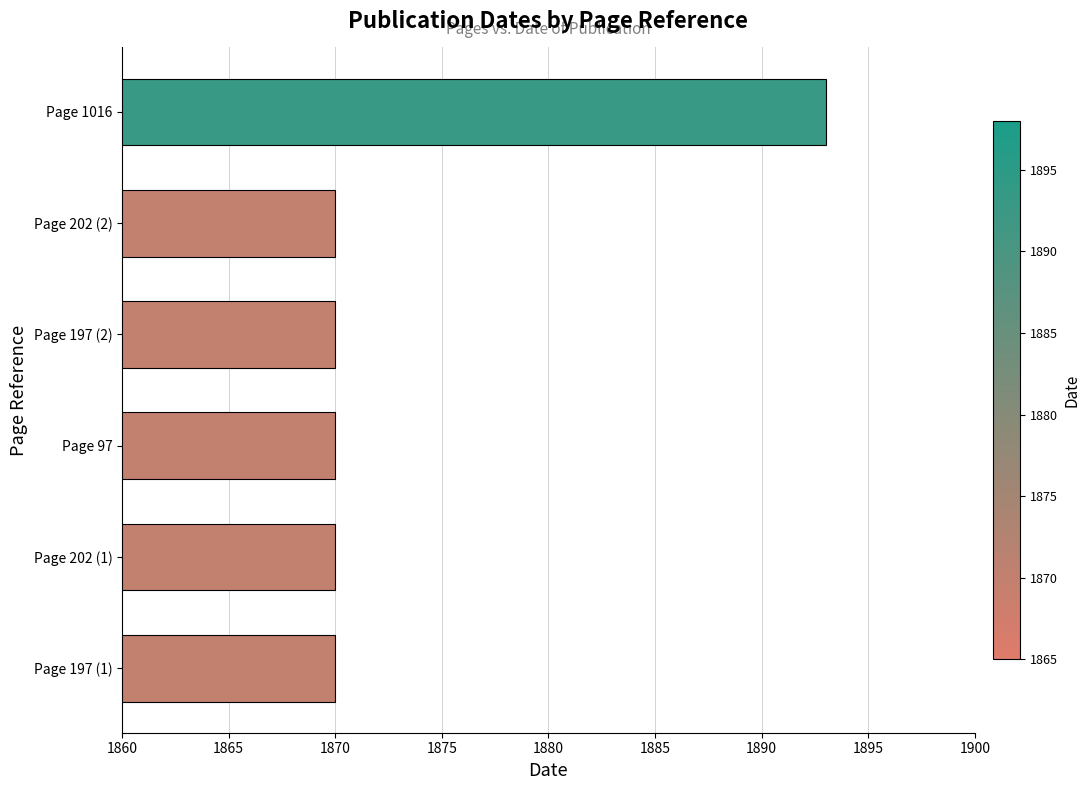

True or false: the data shows 3128 at Page 197 (2).

False